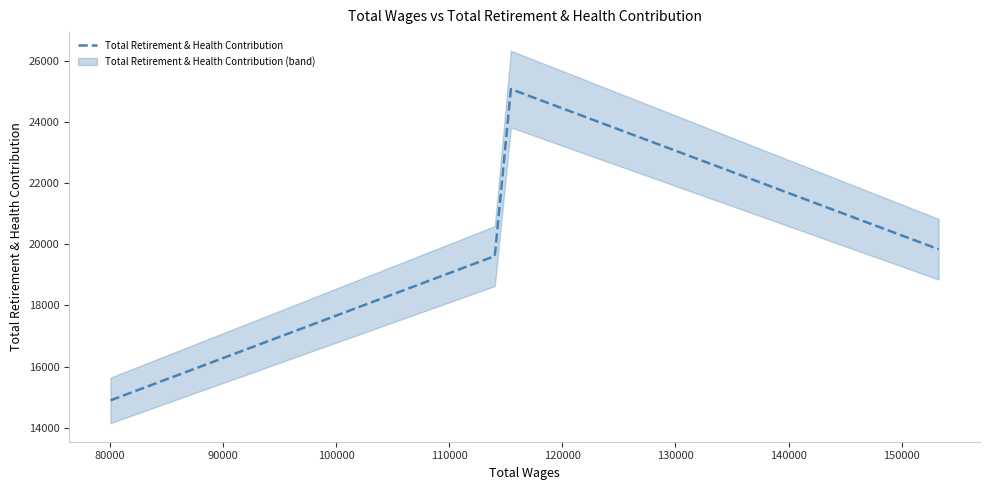

What is the maximum value for Total Retirement & Health Contribution?

25078